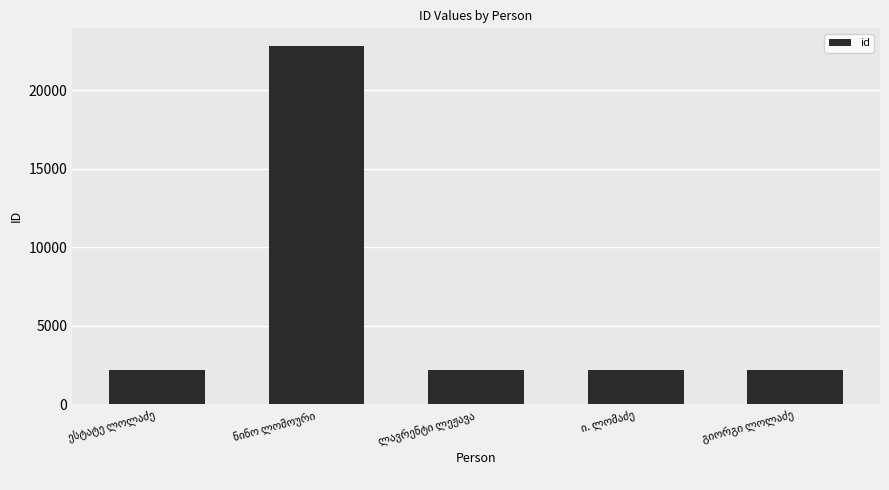

What is the value of the 1st bar from the left?

2196